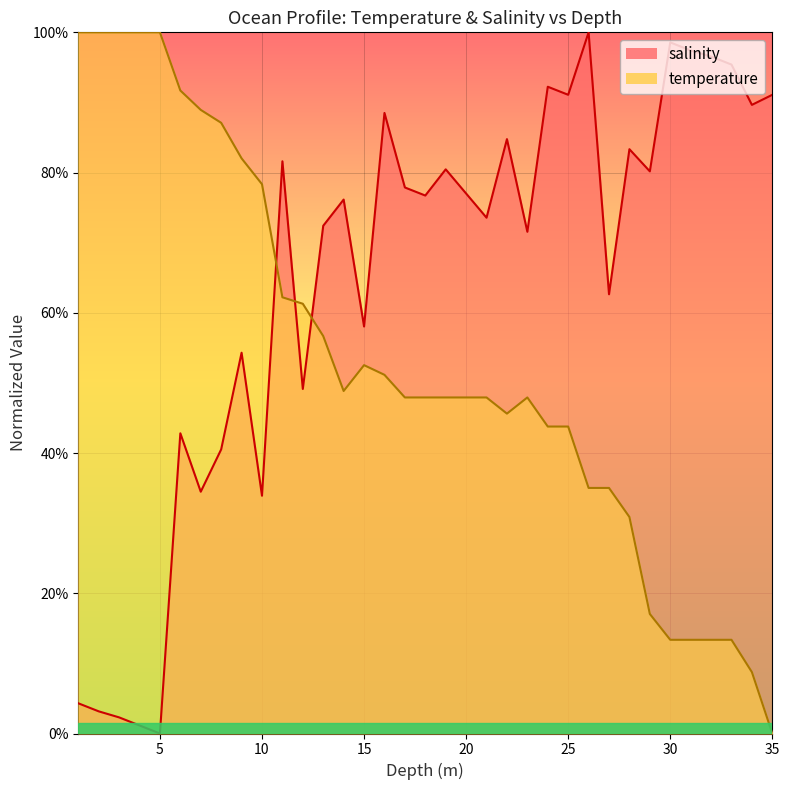

How many values in the temperature series exceed 0?

34